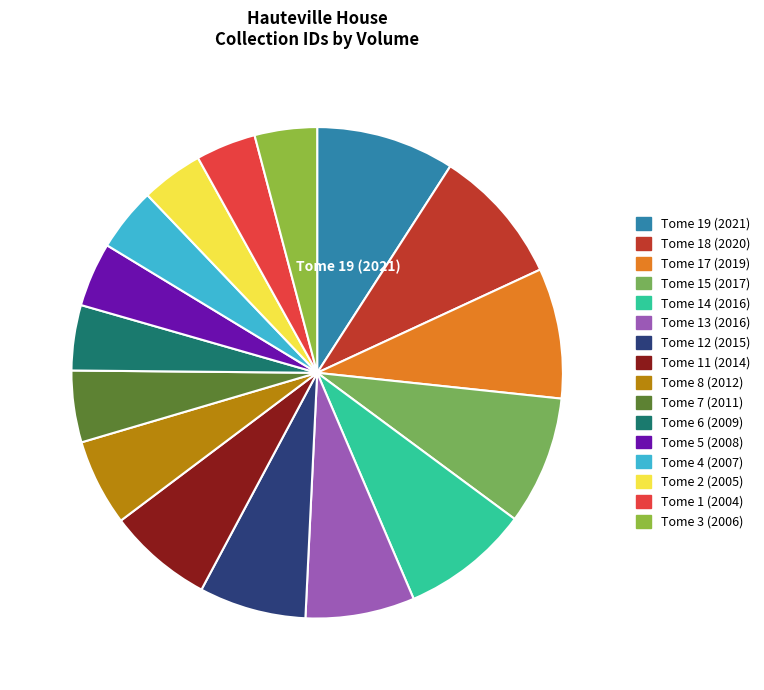

Count the number of slices in the pie.

16